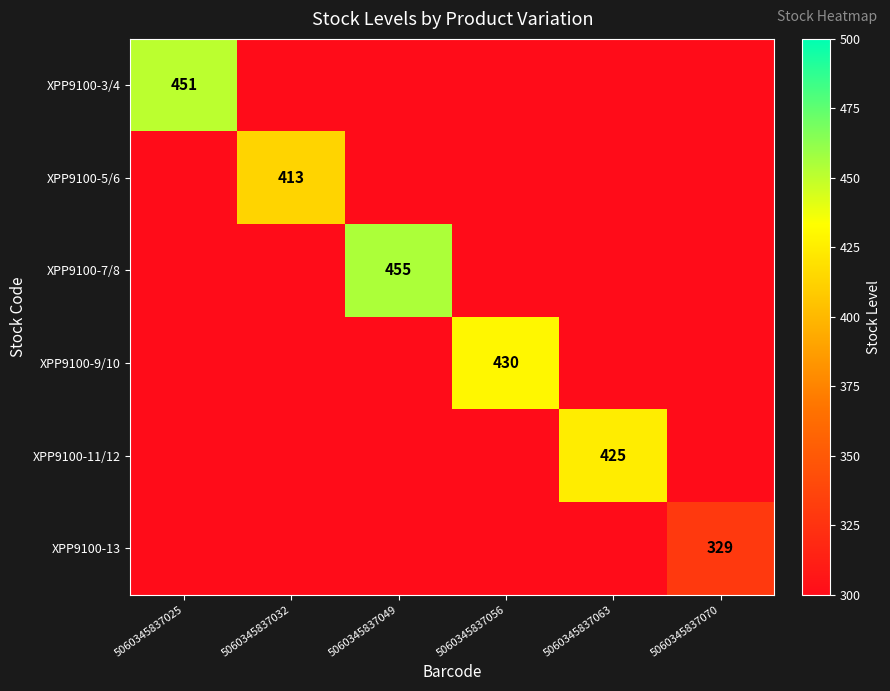

True or false: XPP9100-11/12 has a value of 143 at 5060345837063.

False